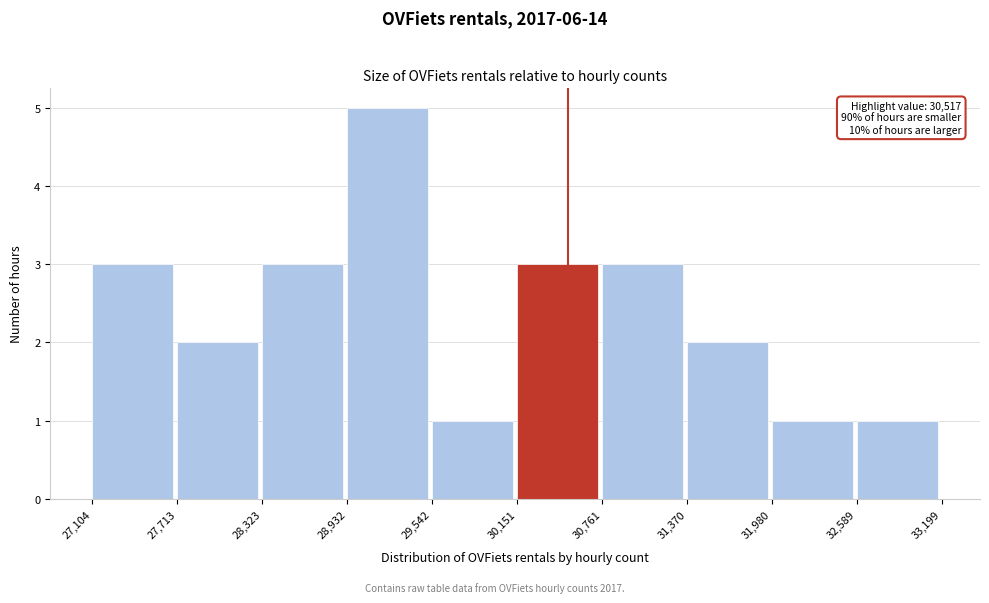

Over which range of the x-axis is the bar tallest?

28,932 to 29,542